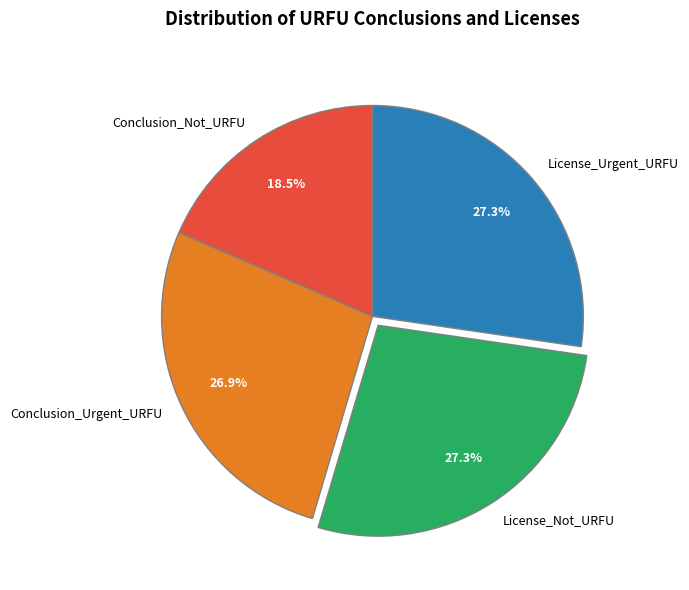

The License_Urgent_URFU slice represents 27% of the pie. True or false?

True